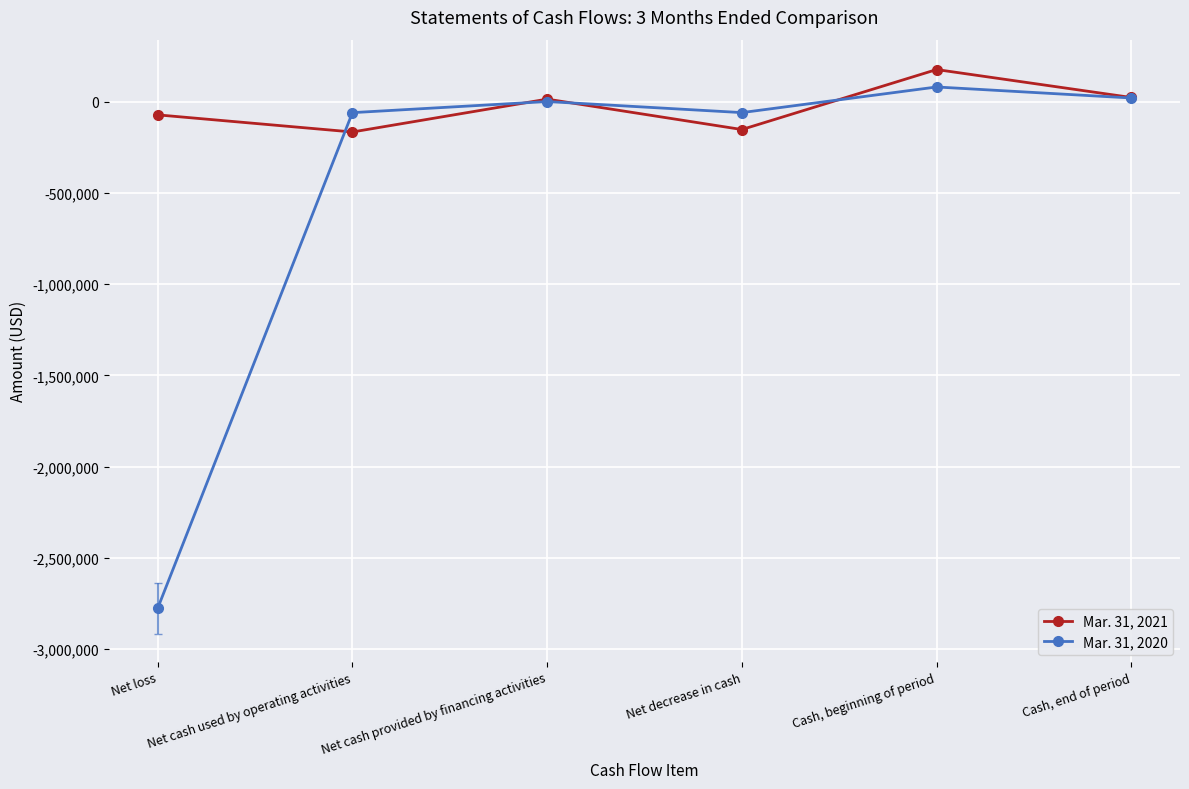

Which series has the largest total across all categories?

Mar. 31, 2021